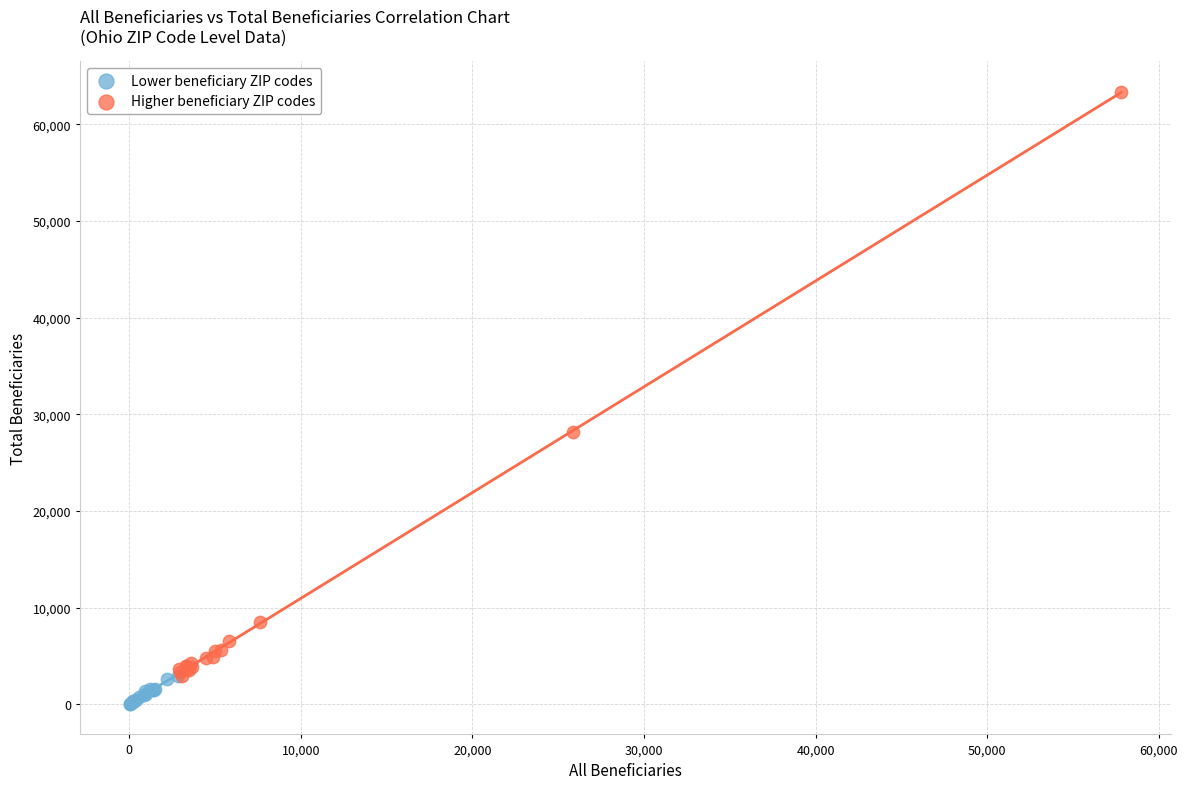

Which series reaches the minimum Y coordinate?

Lower beneficiary ZIP codes